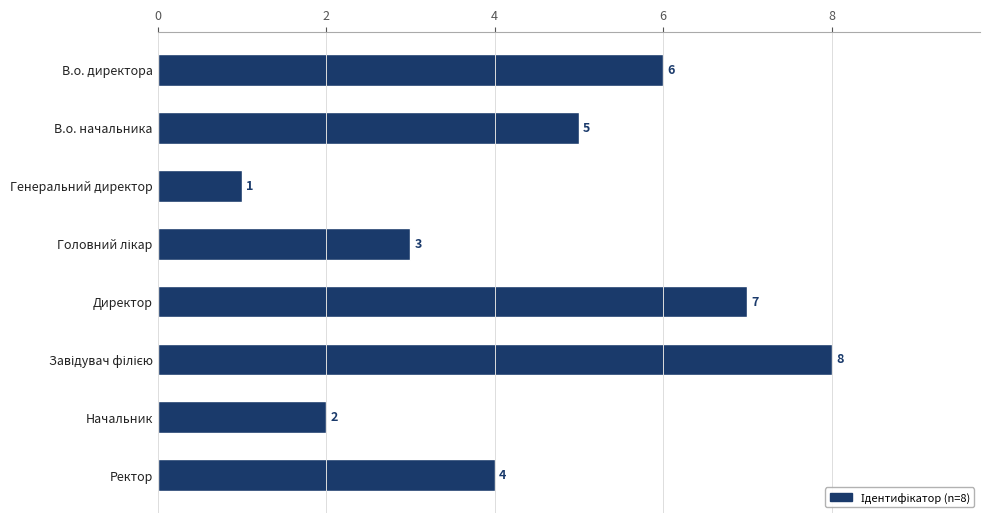

What is the minimum value shown in the chart?

1